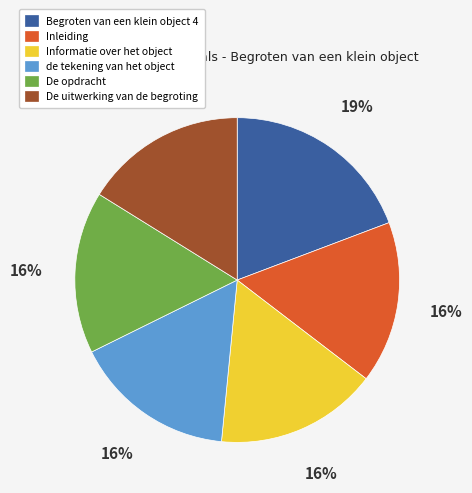

To the nearest percent, what is the average slice percentage?

17%